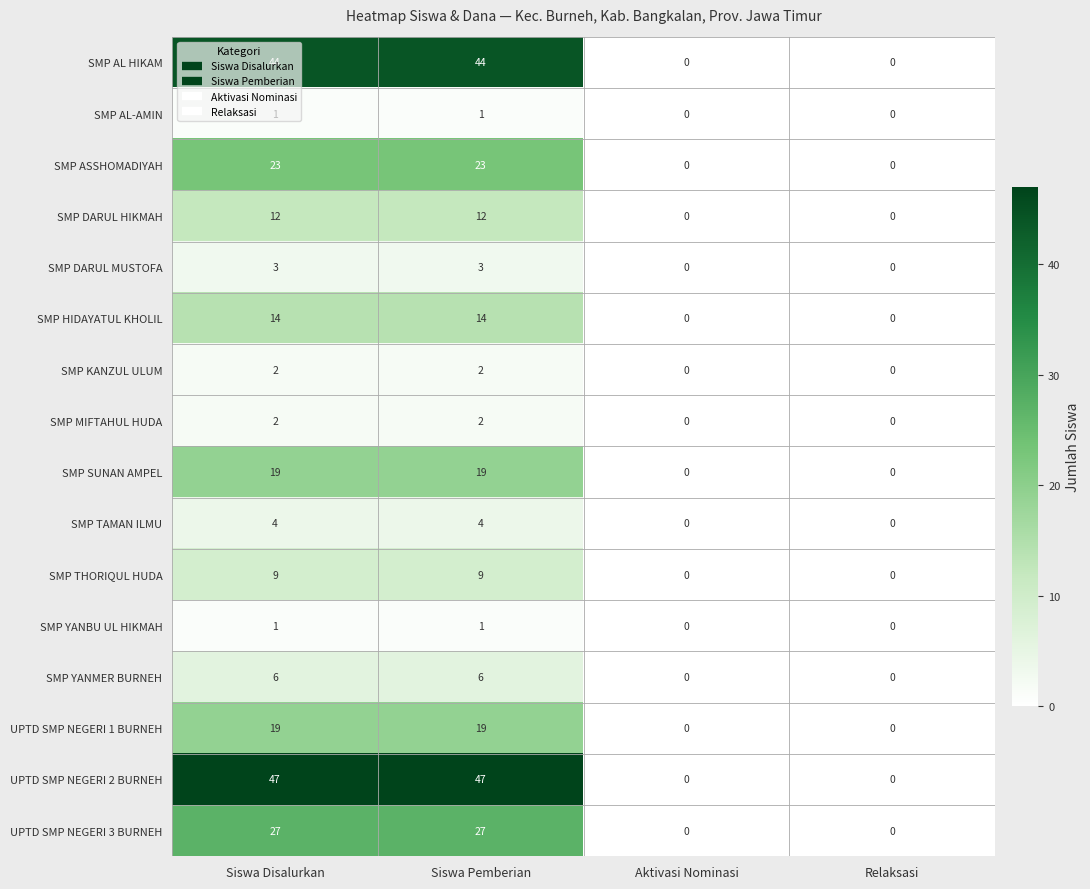

Which series has the largest range (max minus min)?

UPTD SMP NEGERI 2 BURNEH